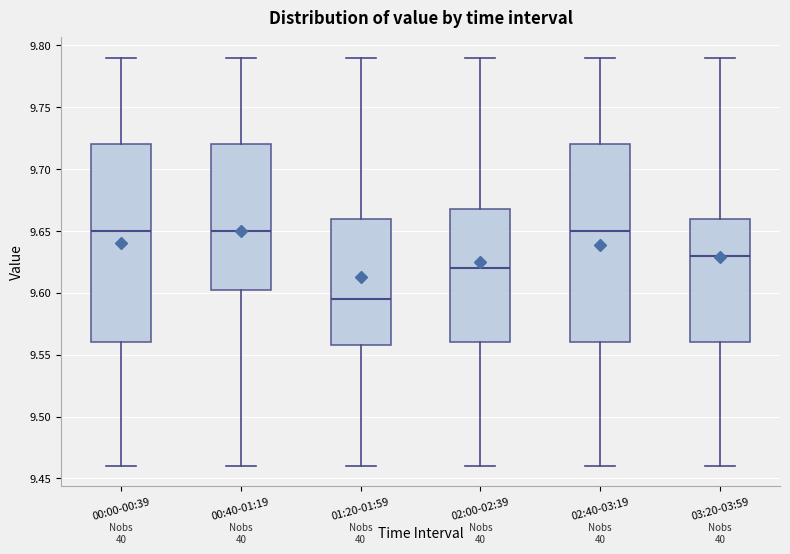

Reading left to right, read every box against the y-axis: the position of its median line, the range the box covers, and the ends of its whiskers. The values are not printed on the chart, so give them approximately, as read against the axis.

00:00-00:39: median 9.650, box 9.560 to 9.720, whiskers 9.460 to 9.790
00:40-01:19: median 9.650, box 9.605 to 9.720, whiskers 9.460 to 9.790
01:20-01:59: median 9.595, box 9.560 to 9.660, whiskers 9.460 to 9.790
02:00-02:39: median 9.620, box 9.560 to 9.670, whiskers 9.460 to 9.790
02:40-03:19: median 9.650, box 9.560 to 9.720, whiskers 9.460 to 9.790
03:20-03:59: median 9.630, box 9.560 to 9.660, whiskers 9.460 to 9.790